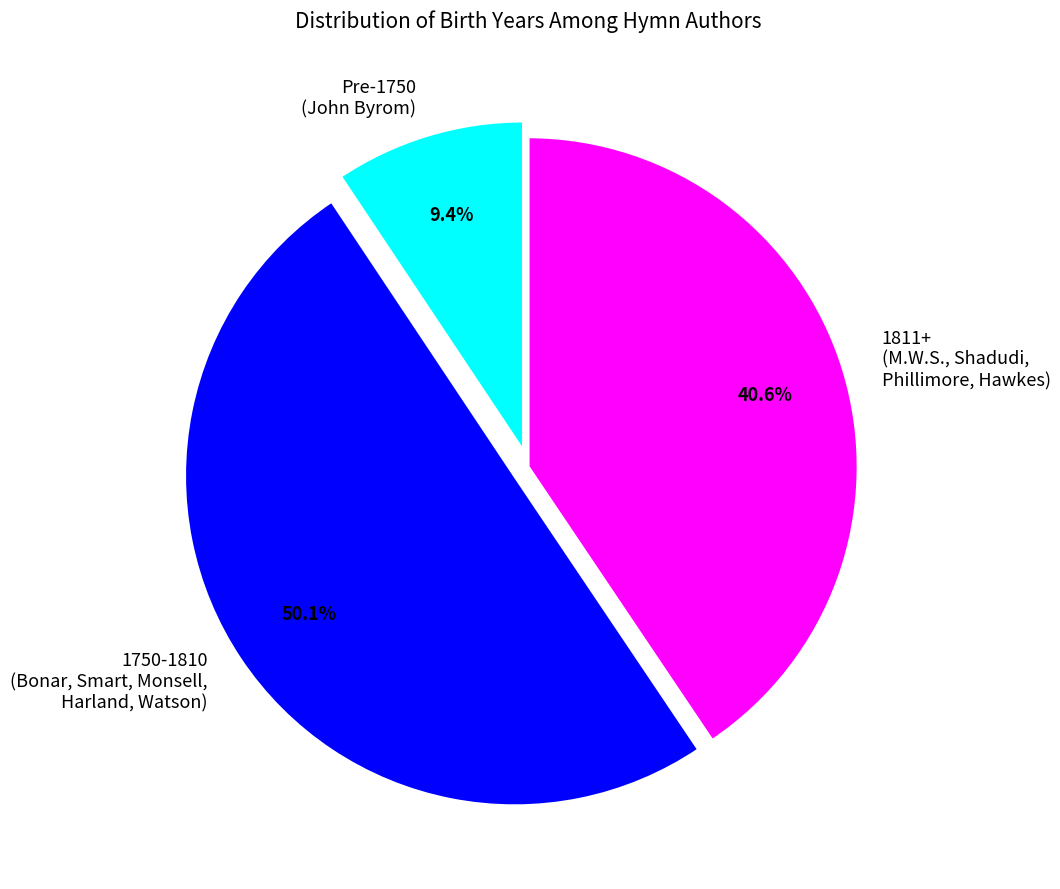

Rank the categories by value from lowest to highest.

Pre-1750 (John Byrom), 1811+ (M.W.S., Shadudi, Phillimore, Hawkes), 1750-1810 (Bonar, Smart, Monsell, Harland, Watson)